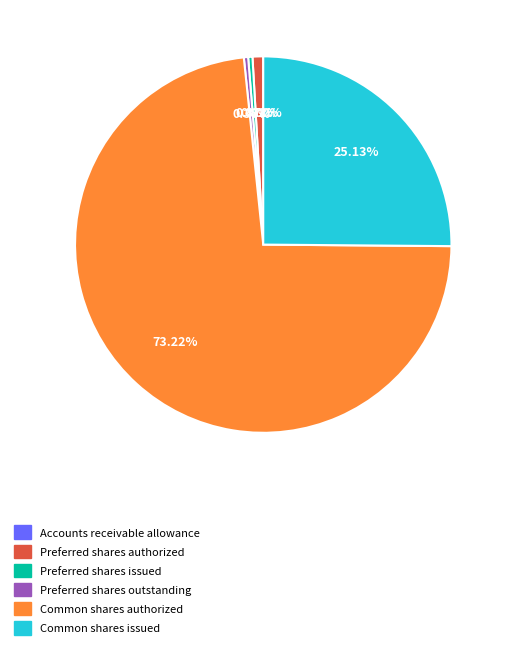

Which slice is the largest?

Common shares authorized